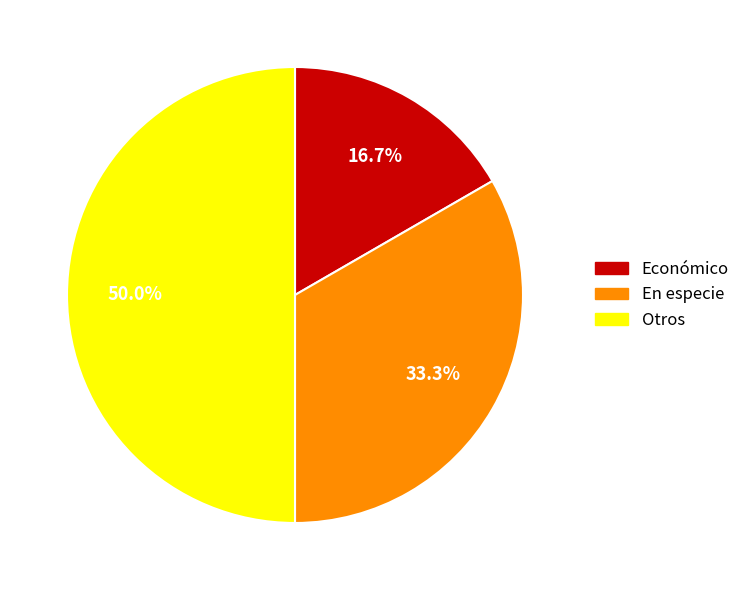

What portion of the pie excludes Económico?

83.3%